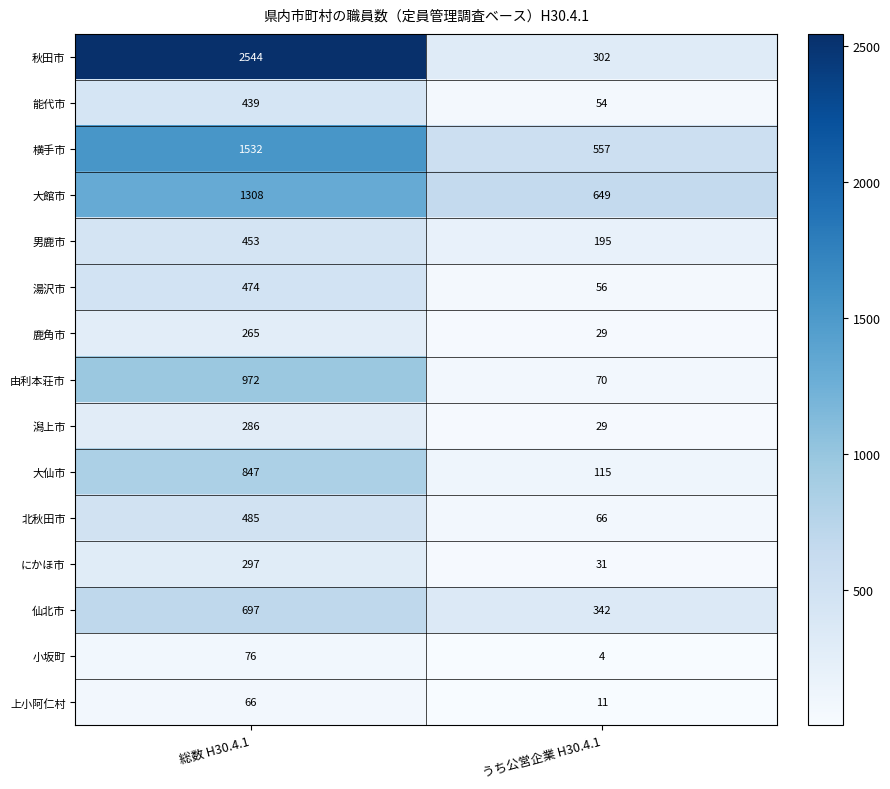

Count the number of data series in this chart.

15